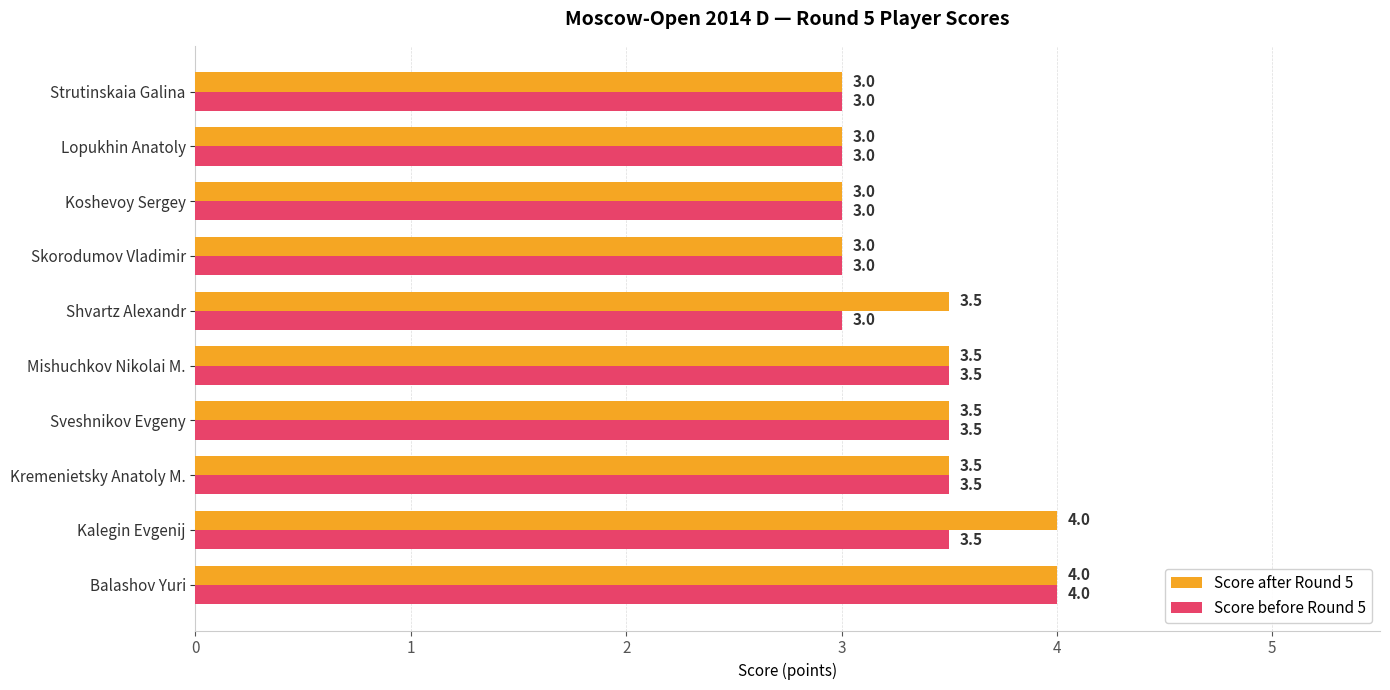

What is the approximate value of Score before Round 5 at Kalegin Evgenij?

3.5